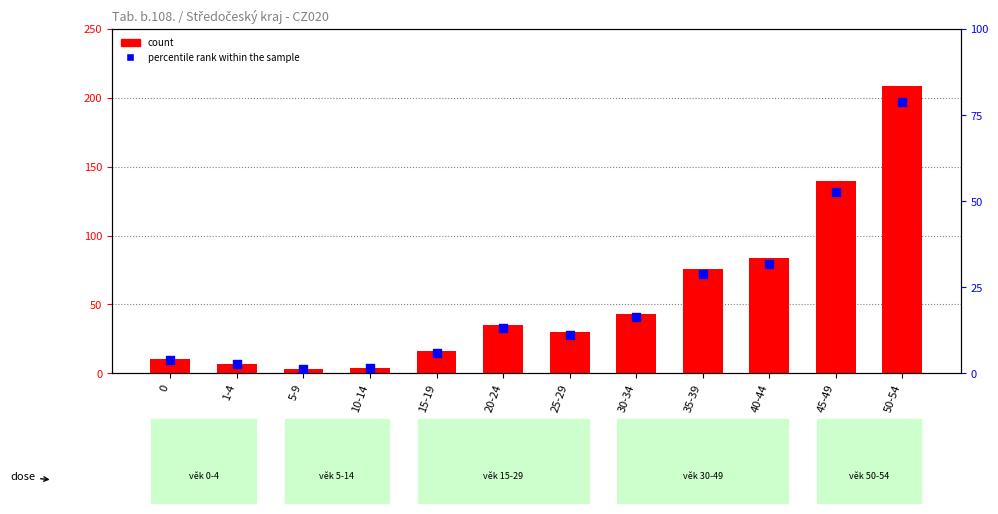

Which series has the largest total across all categories?

count